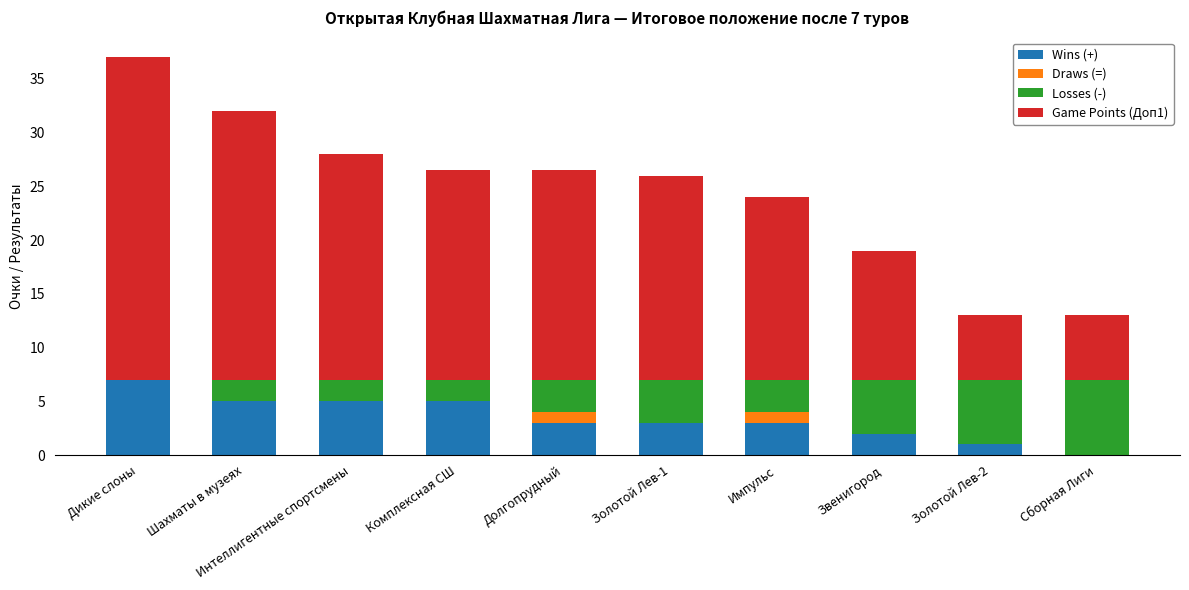

What value does the Wins (+) series have at Звенигород?

2.0